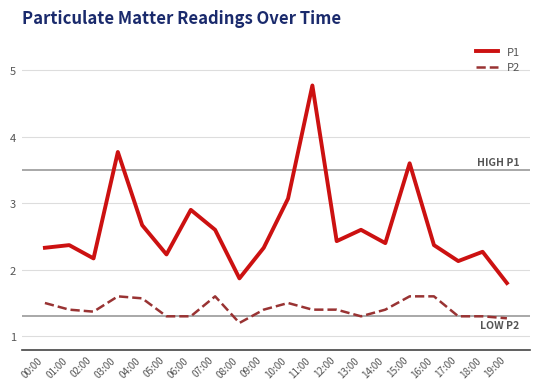

What position from the right is 13:00?

7